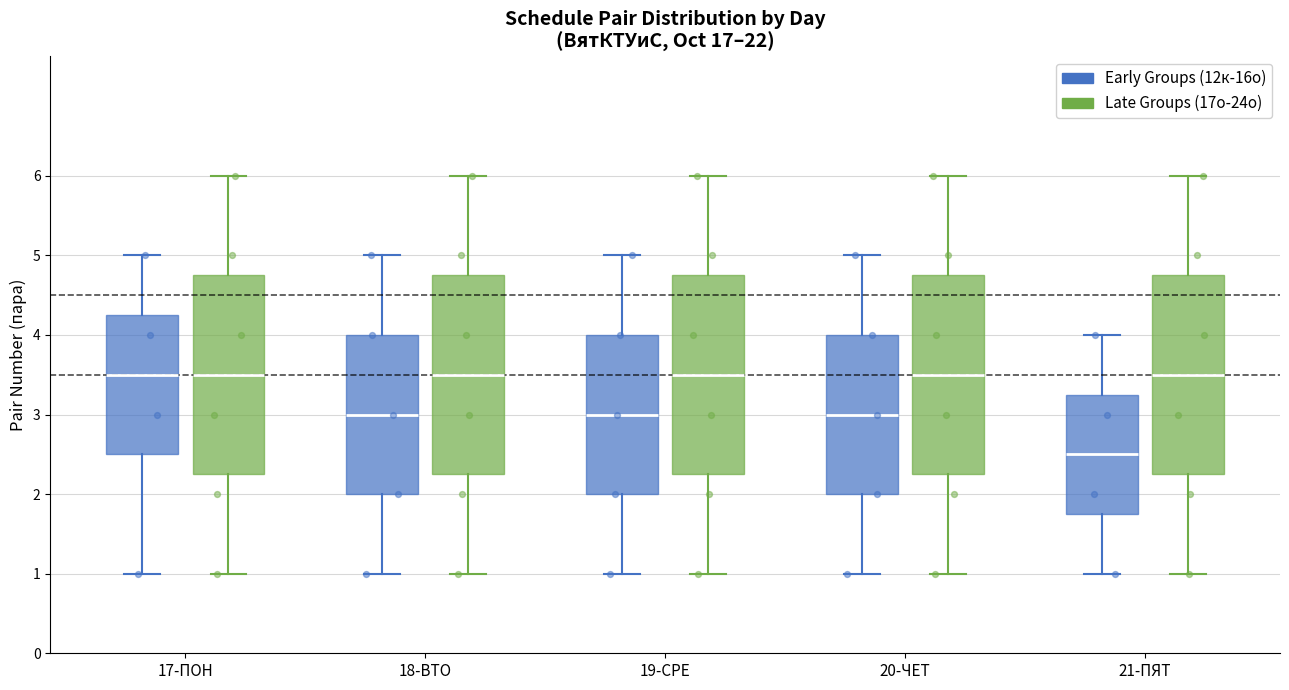

Reading left to right, transcribe this box plot: for each box, give where its median line is, the range the box spans, and where its two whiskers end, as read against the y-axis. The values are not printed on the chart, so give them approximately, as read against the axis.

17-ПОН (Early Groups (12к-16о)): median 3.5, box 2.5 to 4.3, whiskers 1.0 to 5.0
17-ПОН (Late Groups (17о-24о)): median 3.5, box 2.3 to 4.8, whiskers 1.0 to 6.0
18-ВТО (Early Groups (12к-16о)): median 3.0, box 2.0 to 4.0, whiskers 1.0 to 5.0
18-ВТО (Late Groups (17о-24о)): median 3.5, box 2.3 to 4.8, whiskers 1.0 to 6.0
19-СРЕ (Early Groups (12к-16о)): median 3.0, box 2.0 to 4.0, whiskers 1.0 to 5.0
19-СРЕ (Late Groups (17о-24о)): median 3.5, box 2.3 to 4.8, whiskers 1.0 to 6.0
20-ЧЕТ (Early Groups (12к-16о)): median 3.0, box 2.0 to 4.0, whiskers 1.0 to 5.0
20-ЧЕТ (Late Groups (17о-24о)): median 3.5, box 2.3 to 4.8, whiskers 1.0 to 6.0
21-ПЯТ (Early Groups (12к-16о)): median 2.5, box 1.8 to 3.3, whiskers 1.0 to 4.0
21-ПЯТ (Late Groups (17о-24о)): median 3.5, box 2.3 to 4.8, whiskers 1.0 to 6.0